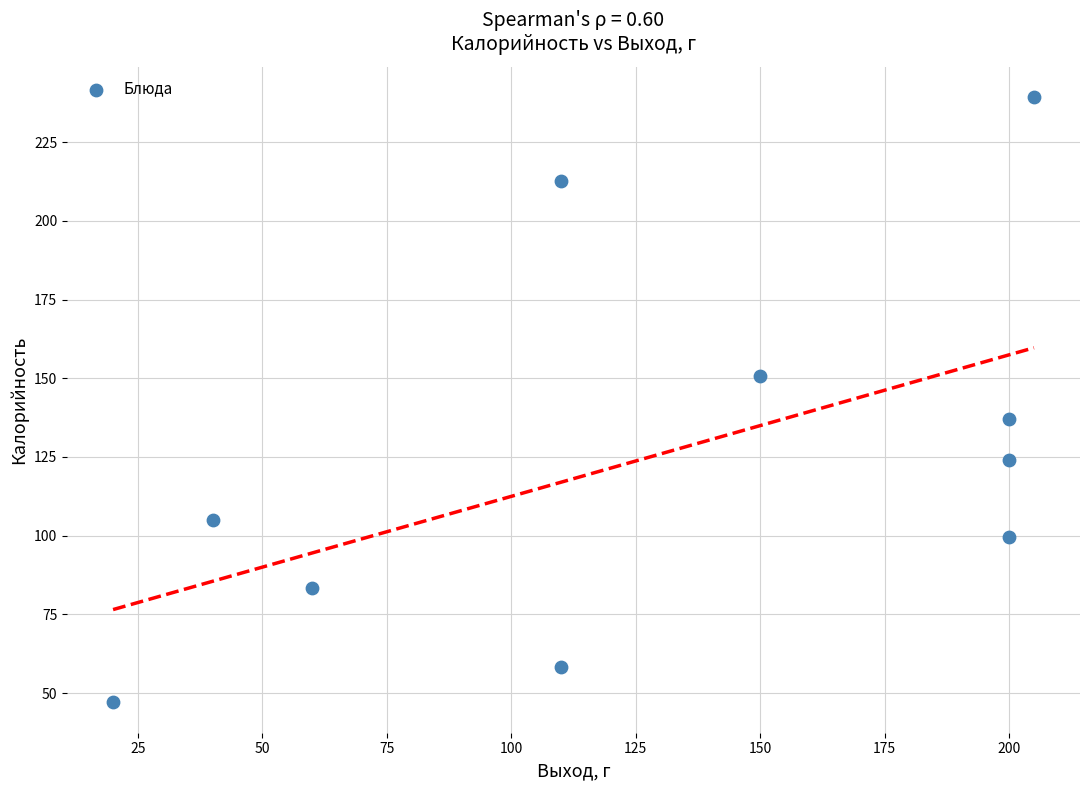

What is the range of X values (max minus min)?

185.0